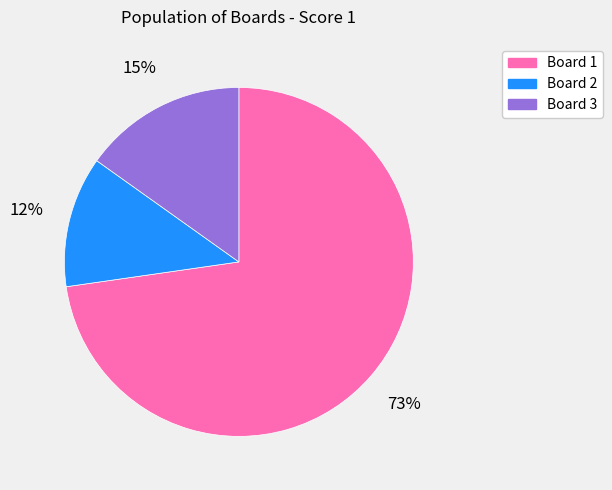

To the nearest percent, what is the average slice percentage?

33%